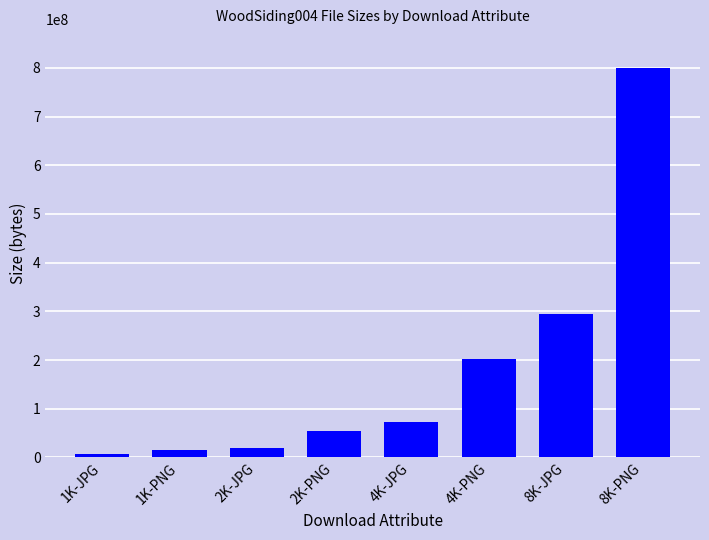

Which label corresponds to the smallest value in the chart?

1K-JPG